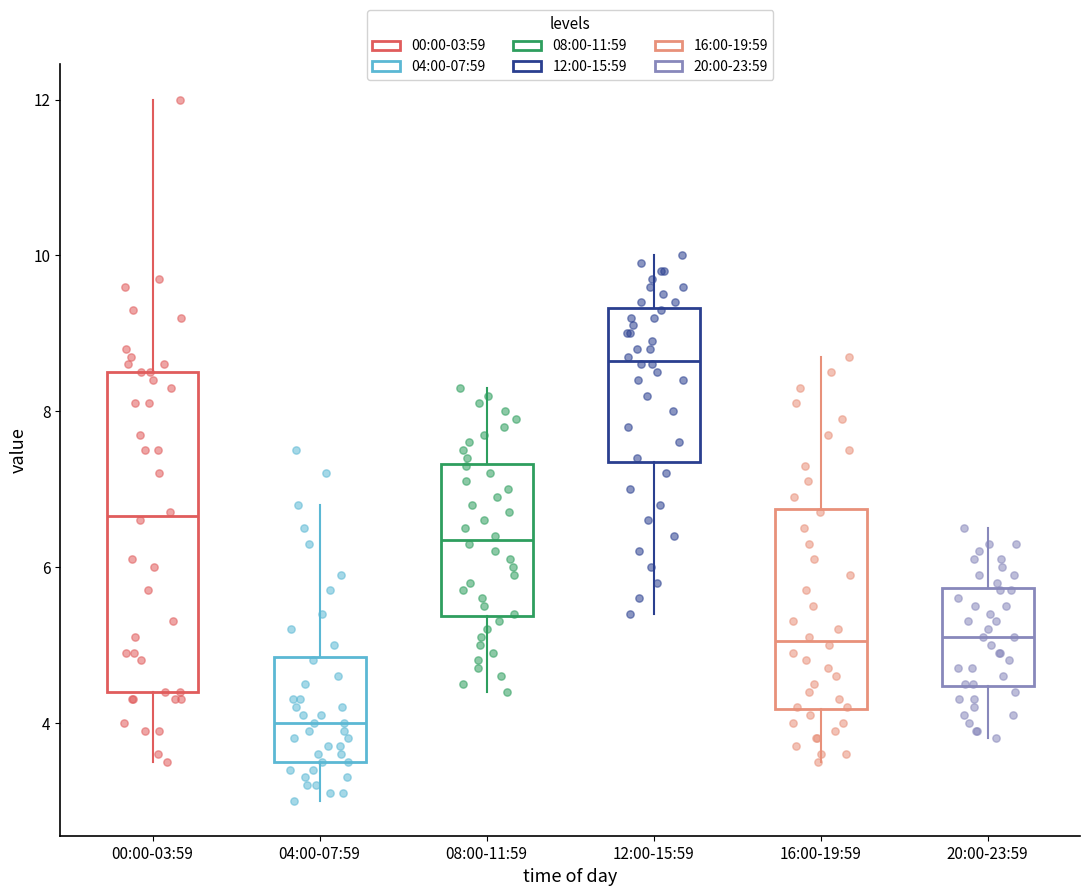

Where does the upper whisker of the box for 08:00-11:59 end on the y-axis? The values are not printed on the chart, so give them approximately, as read against the axis.

8.4